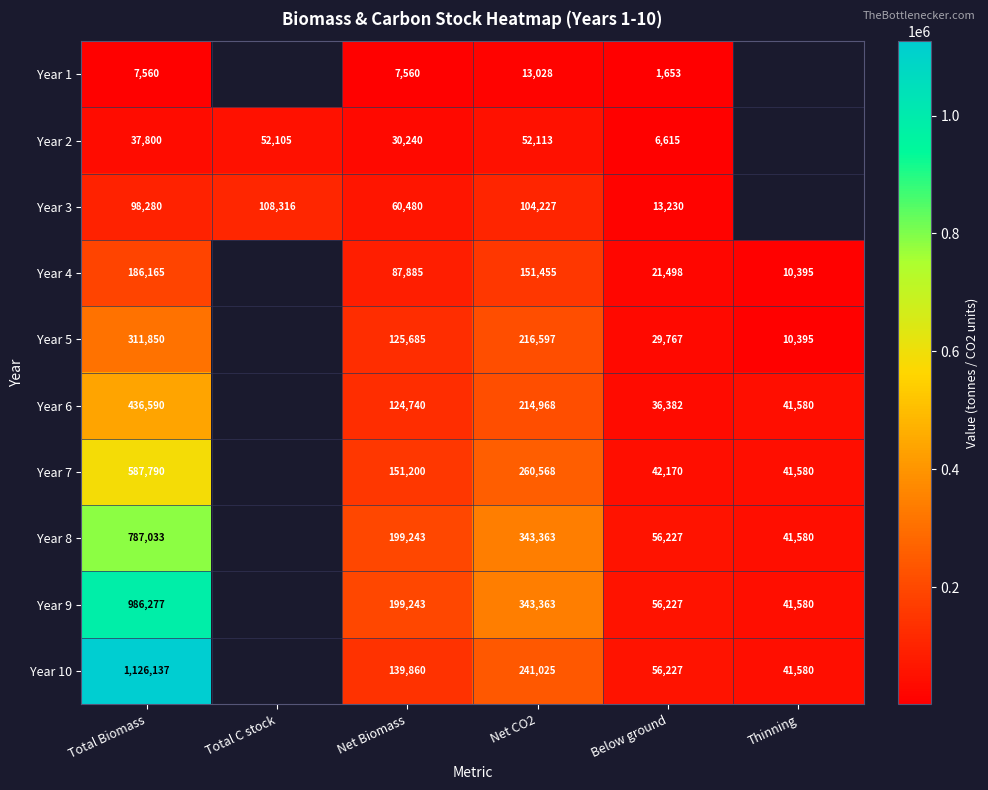

The value of Year 4 at Thinning is 7130. True or false?

False